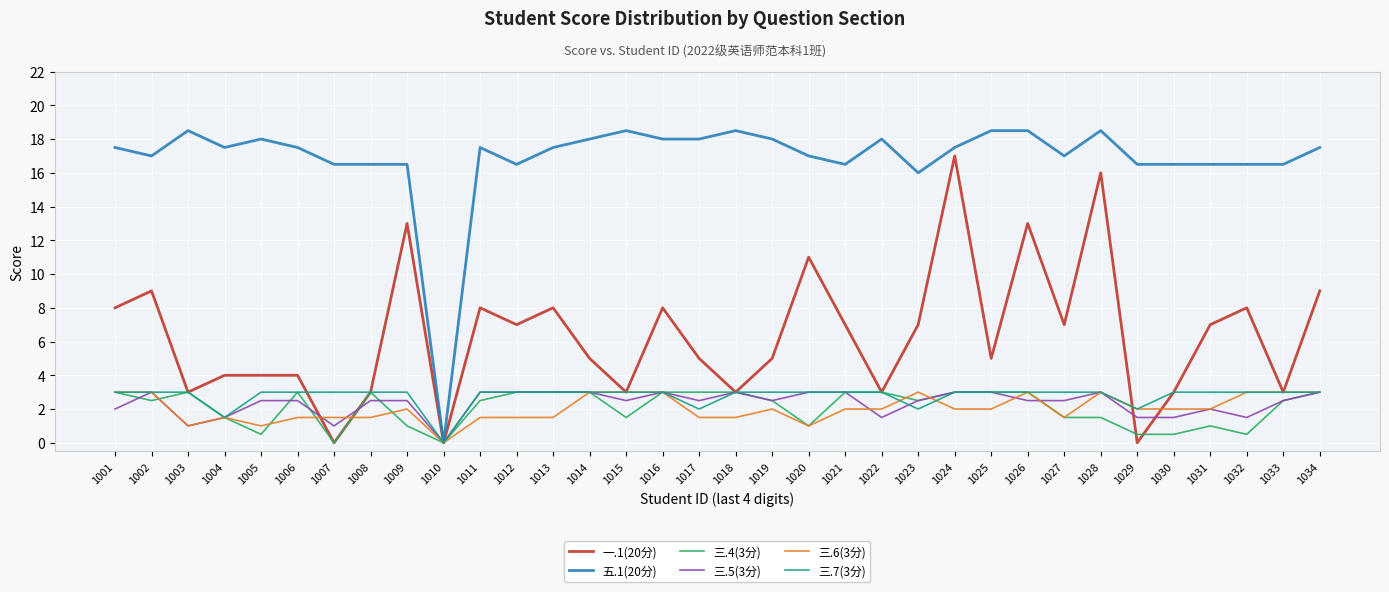

What is the difference between the highest and lowest values at 1029?

16.5